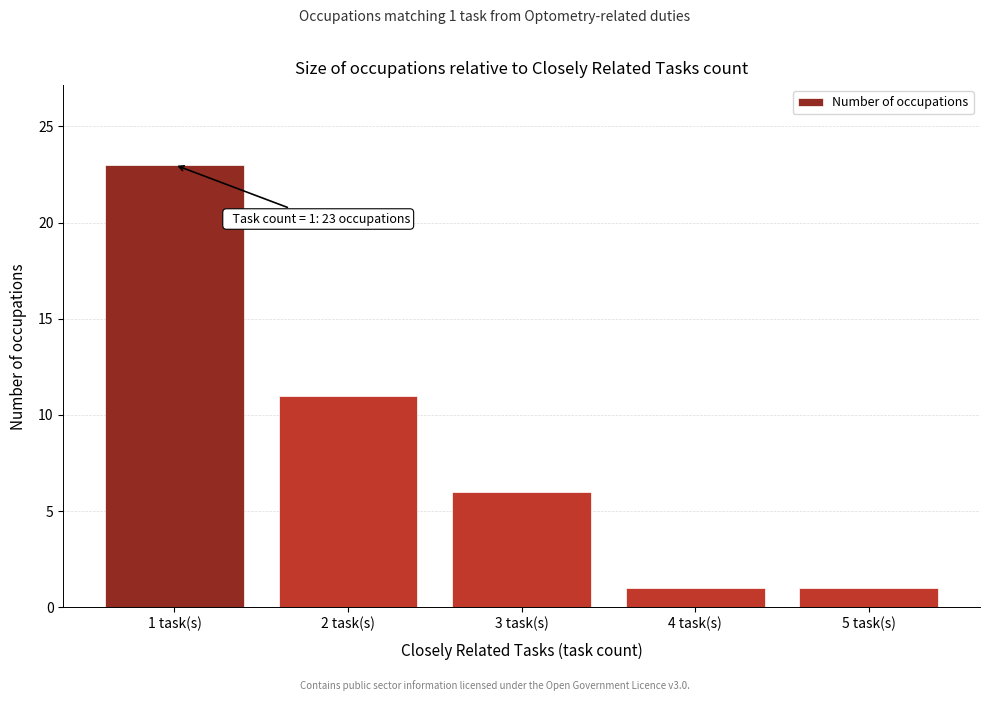

Reading left to right, list all the values displayed in this chart.

1 task(s)=23	2 task(s)=11	3 task(s)=6	4 task(s)=1	5 task(s)=1